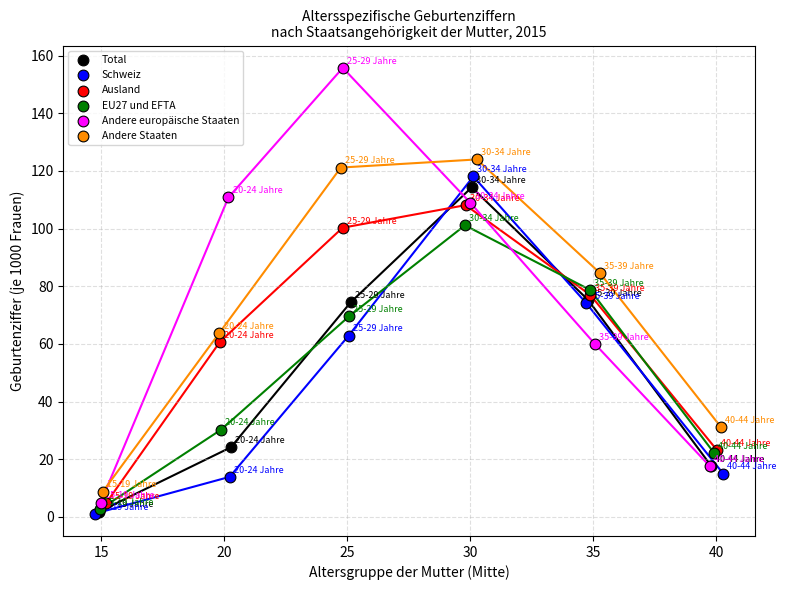

Which series reaches the maximum Y coordinate?

Andere europäische Staaten